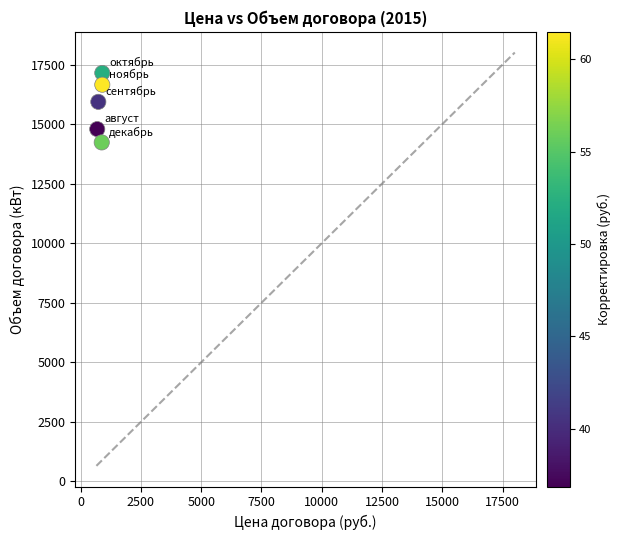

What is the range of X values (max minus min)?

210.4